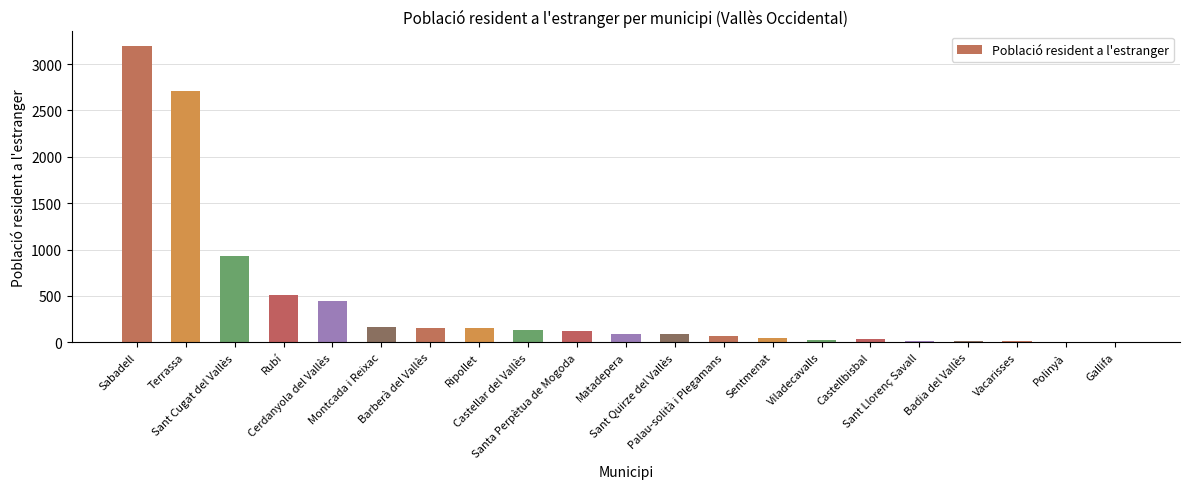

What is the greatest value displayed?

3192